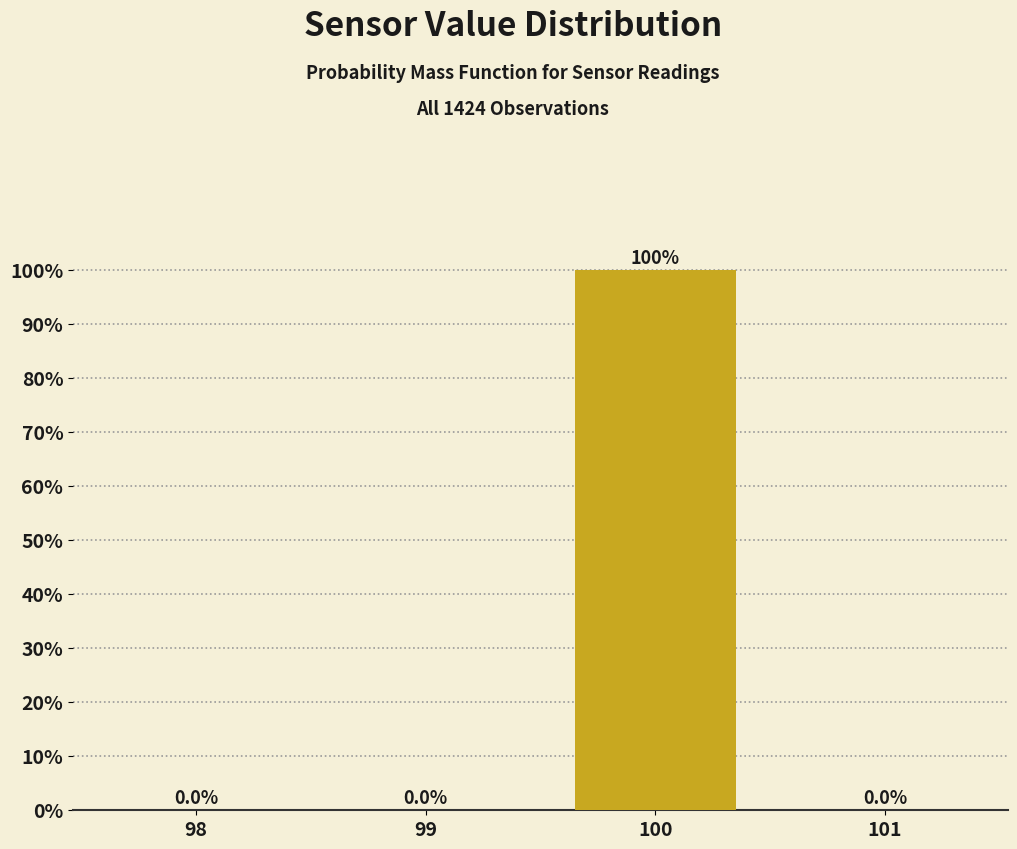

Reading left to right, list all the values displayed in this chart.

98=0	99=0	100=100	101=0